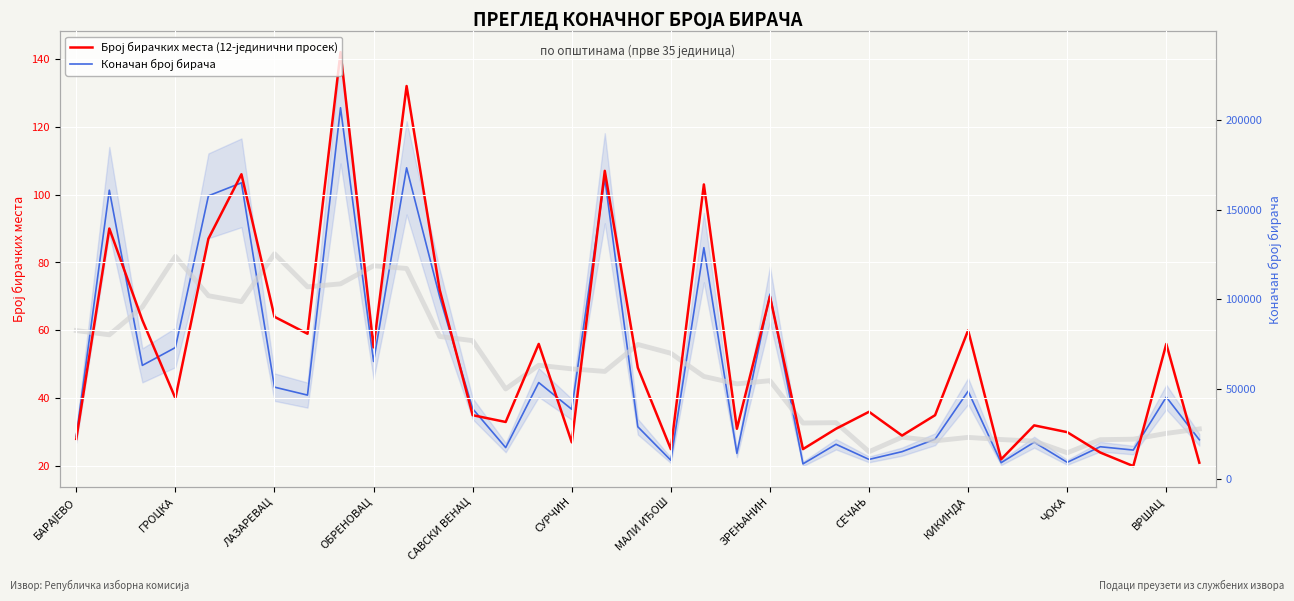

In Коначан број бирача, how many points are higher than both neighbors (excluding endpoints)?

13